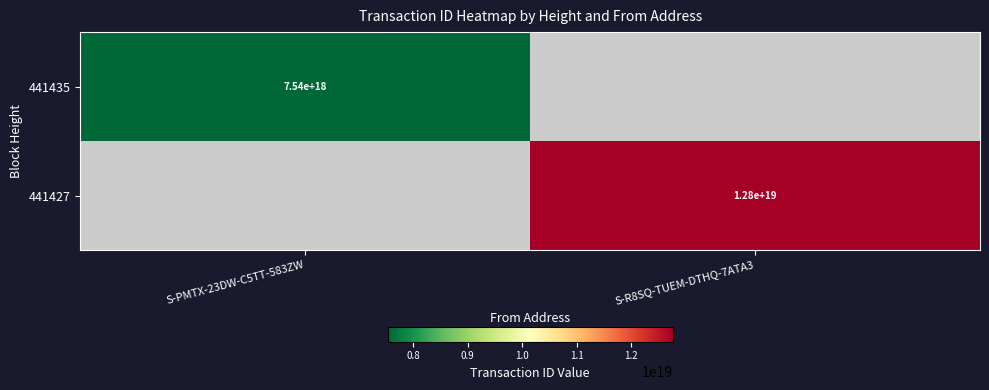

True or false: 441435 has a value of 7540000000000000000 at S-PMTX-23DW-C5TT-583ZW.

True